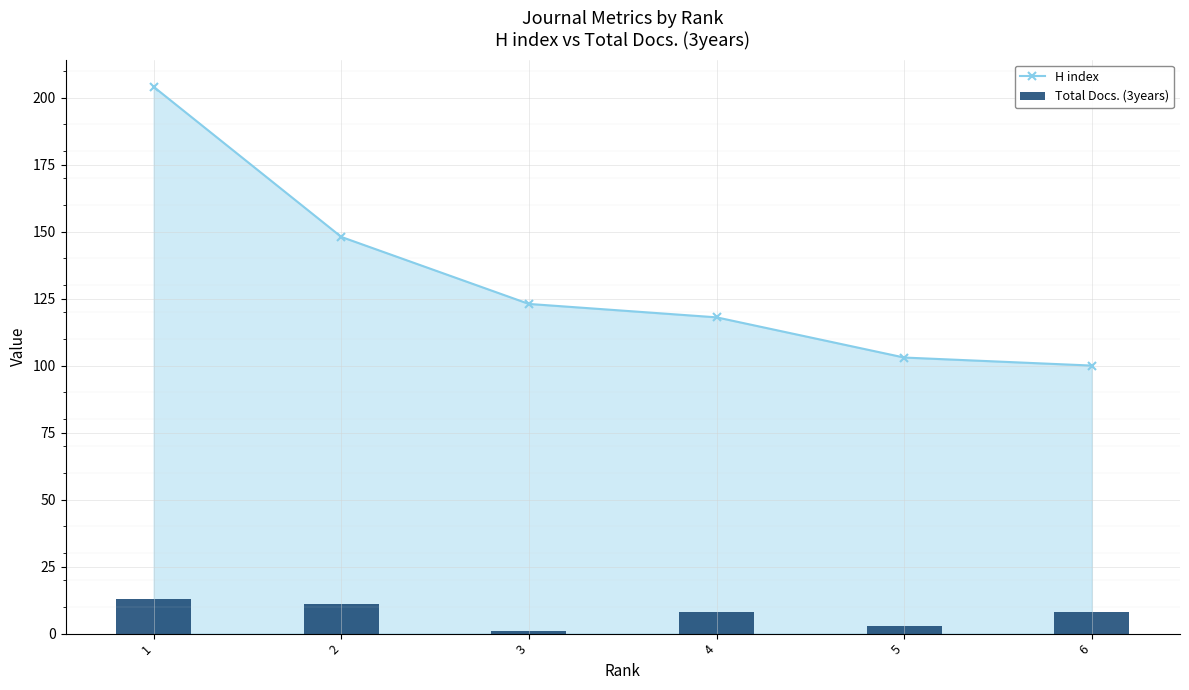

List the labels in order of Total Docs. (3years) value, smallest first.

3, 5, 4, 6, 2, 1